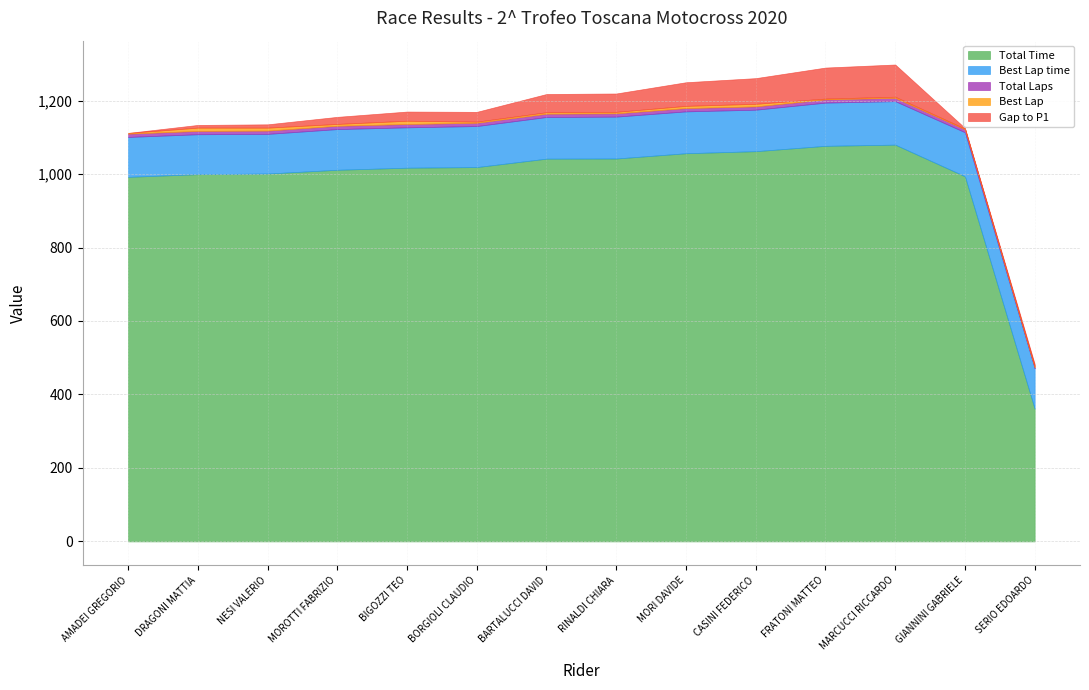

Which series has the largest total across all categories?

Total Time